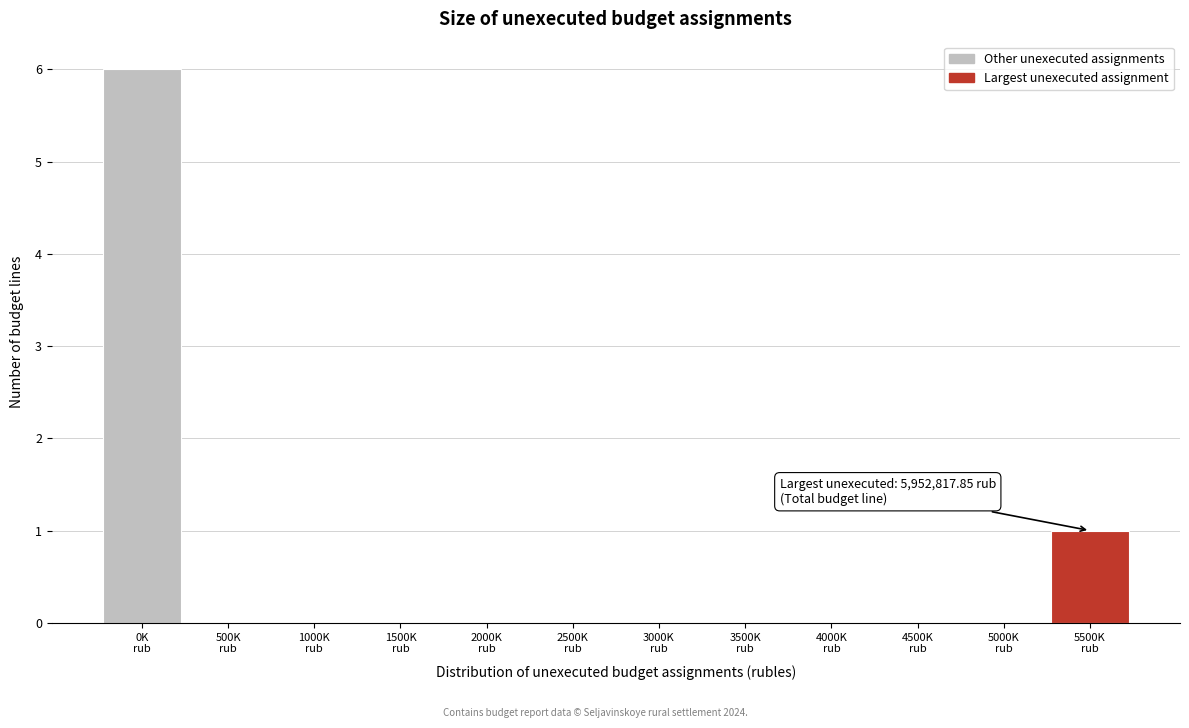

What is the sum of all values?

7